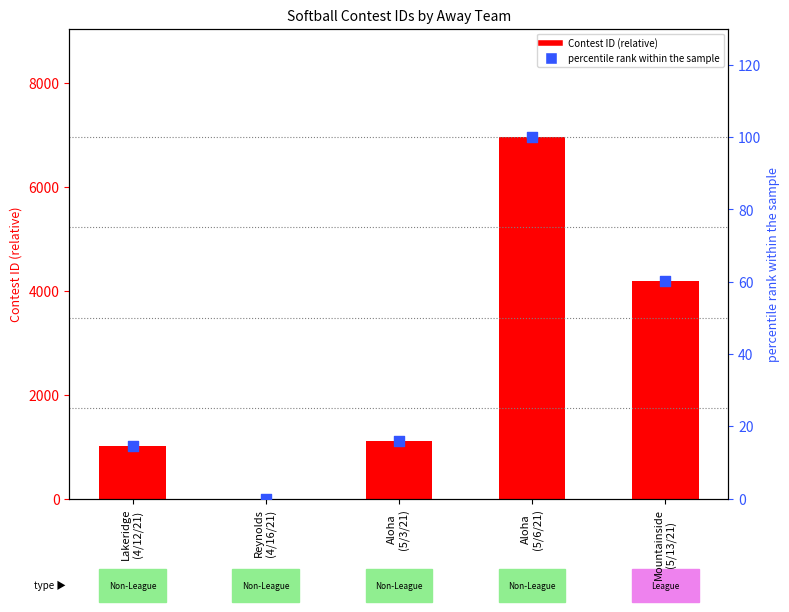

What are all the series names shown in the legend?

Contest ID (relative), percentile rank within the sample